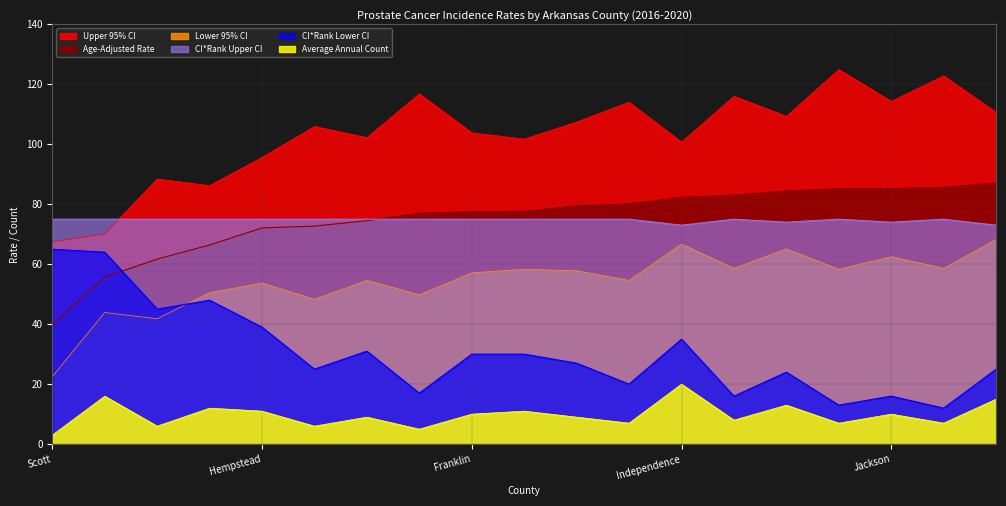

In CI*Rank Lower CI, how many points are higher than both neighbors (excluding endpoints)?

5